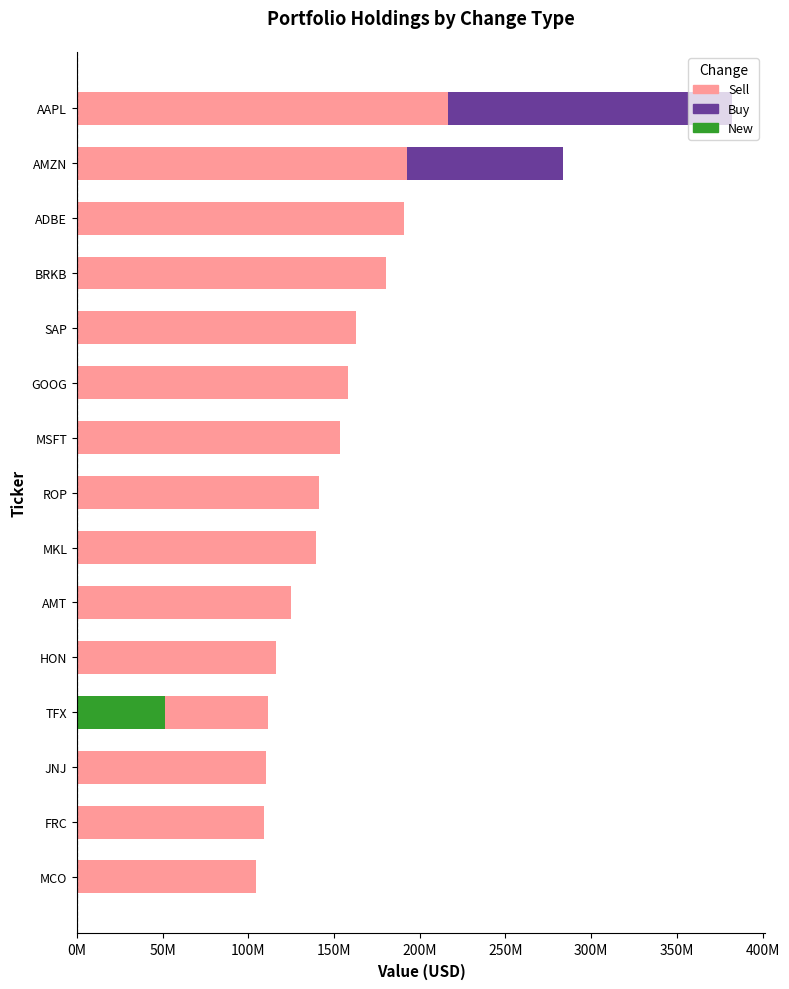

Which series has the largest range (max minus min)?

Buy